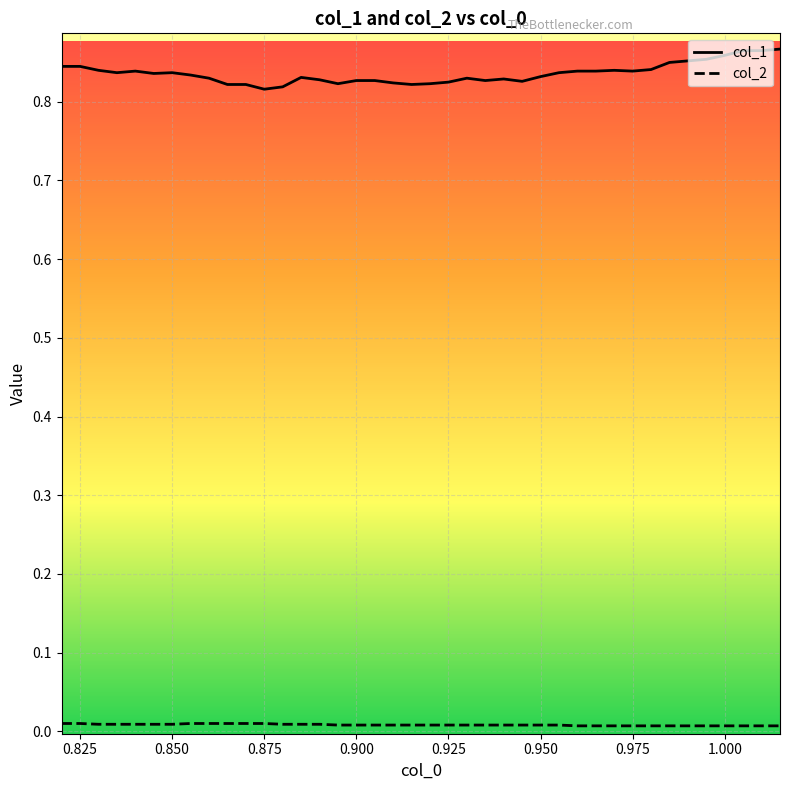

Which series has the largest total across all categories?

col_1